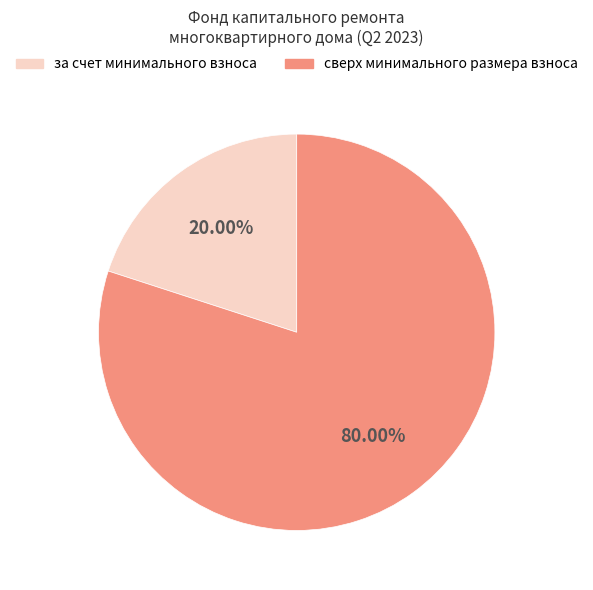

Is there any slice that represents more than half of the pie?

Yes